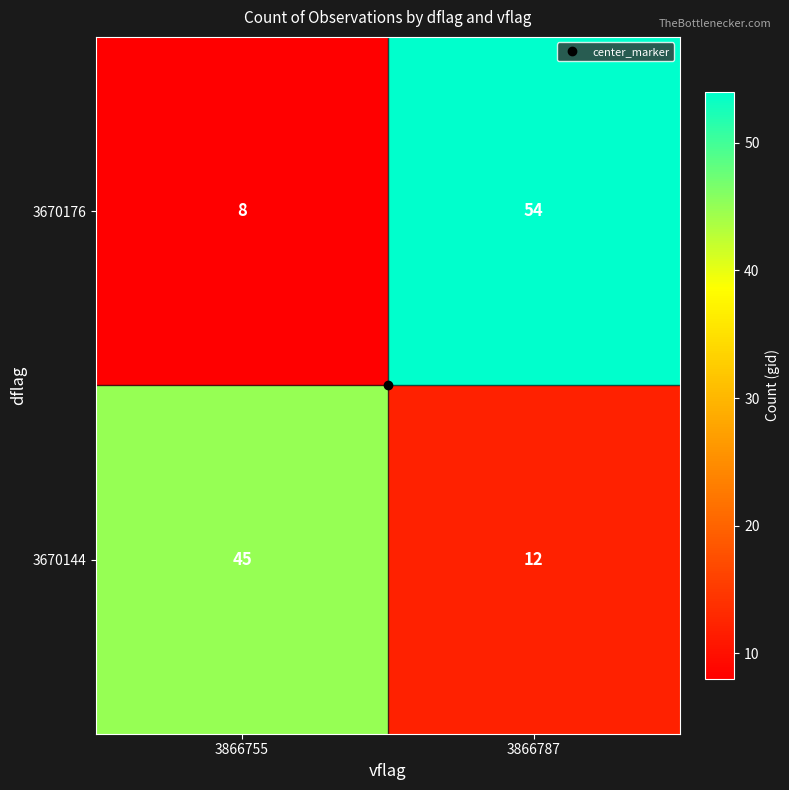

What is the difference between the 3670144 values at 3866755 and 3866787?

33